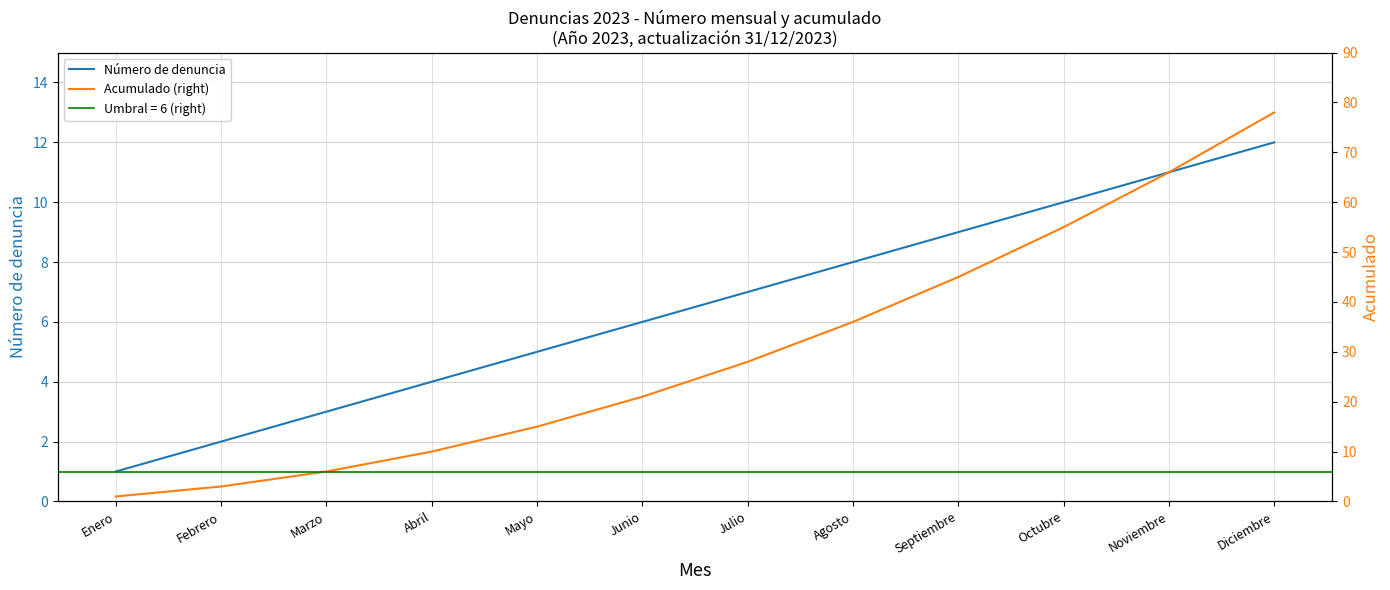

What is the difference between the highest and lowest values at Noviembre?

55